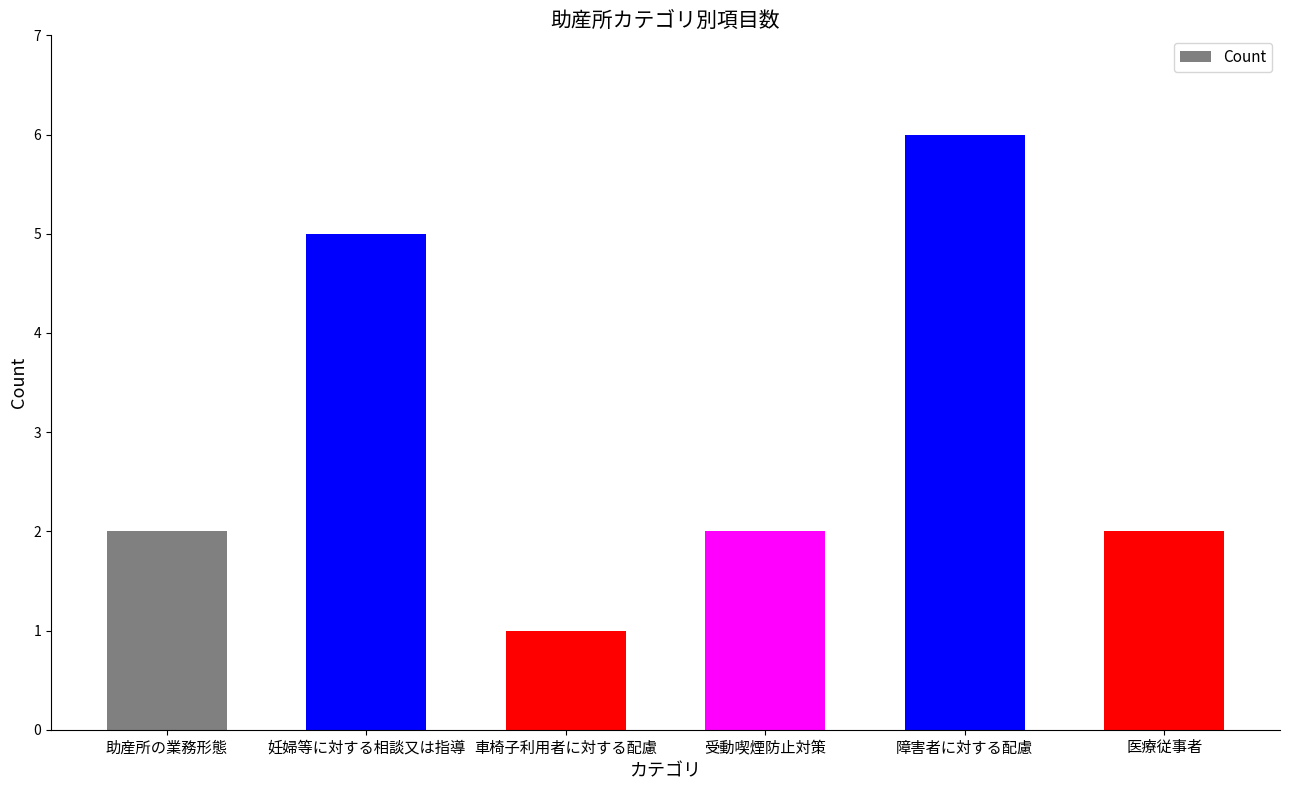

What is the smallest value displayed?

1